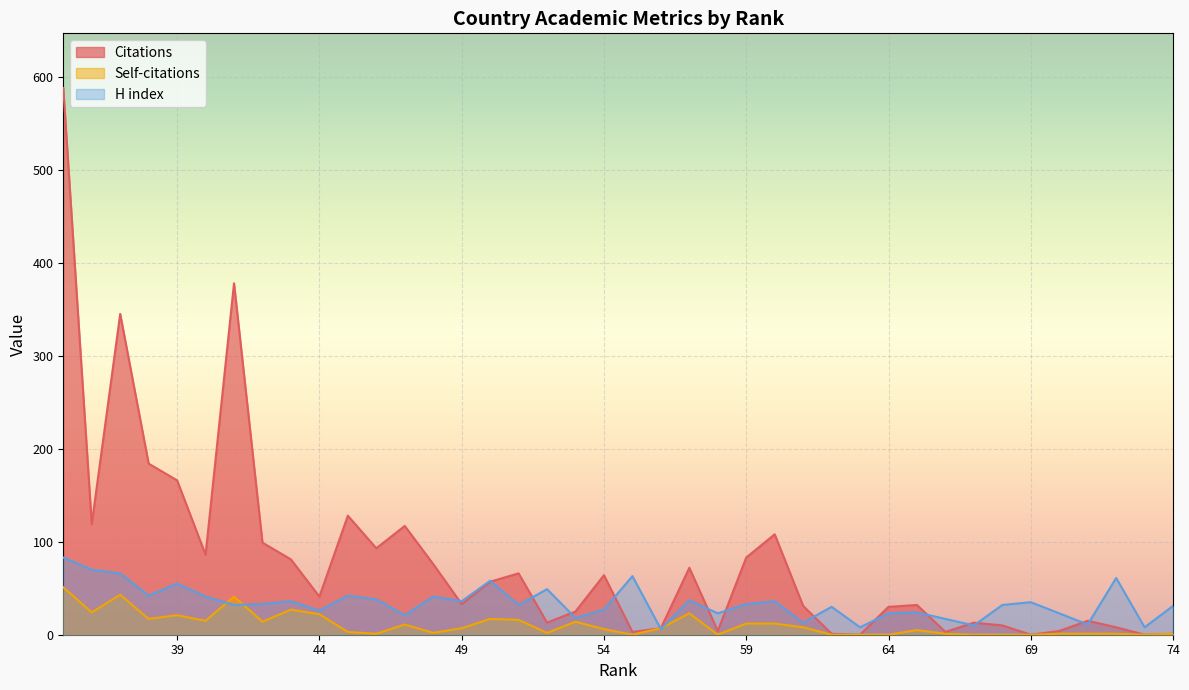

True or false: Self-citations and Citations cross at least once.

False